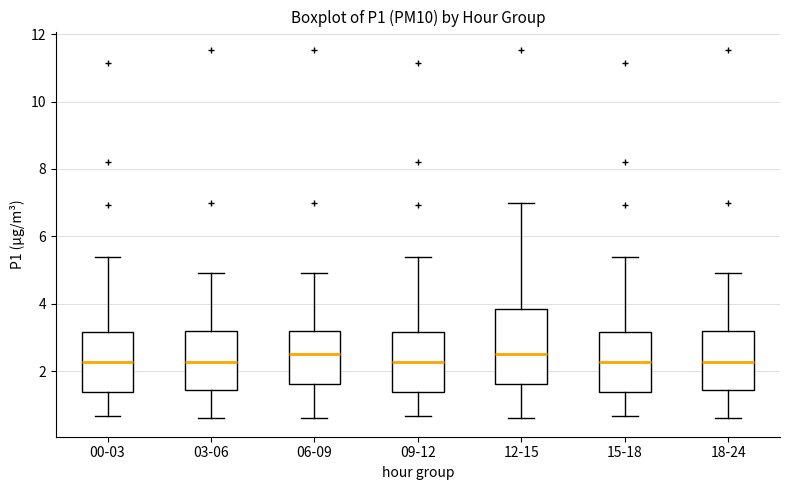

Where does the upper whisker of the box for 15-18 end on the y-axis? The values are not printed on the chart, so give them approximately, as read against the axis.

5.4